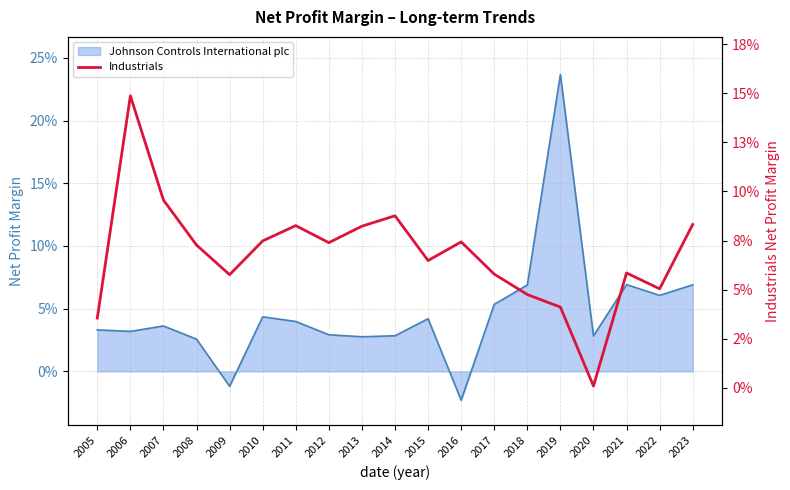

Does the chart display data point markers on the line(s)?

No